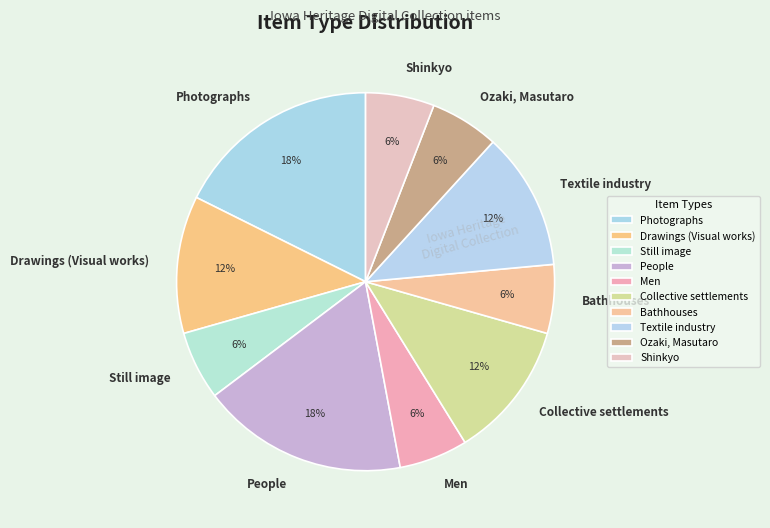

Between Men and Collective settlements, which is larger?

Collective settlements